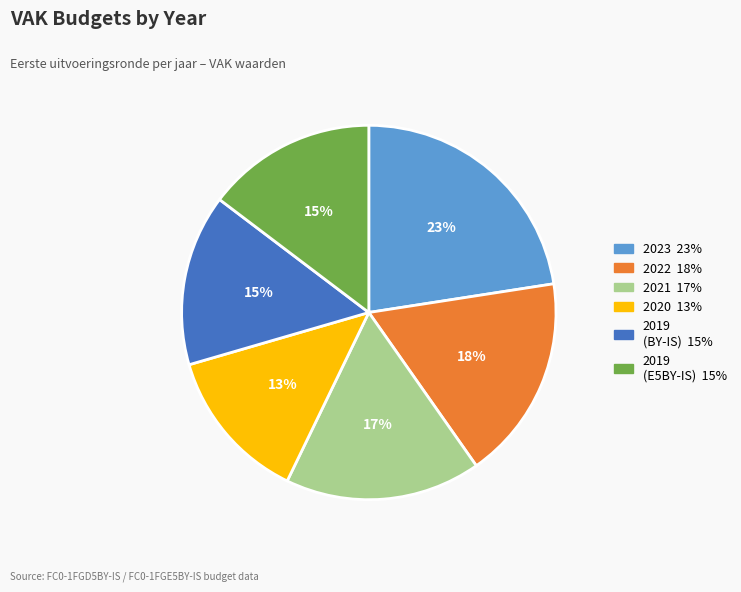

Is there a majority slice in this chart?

No